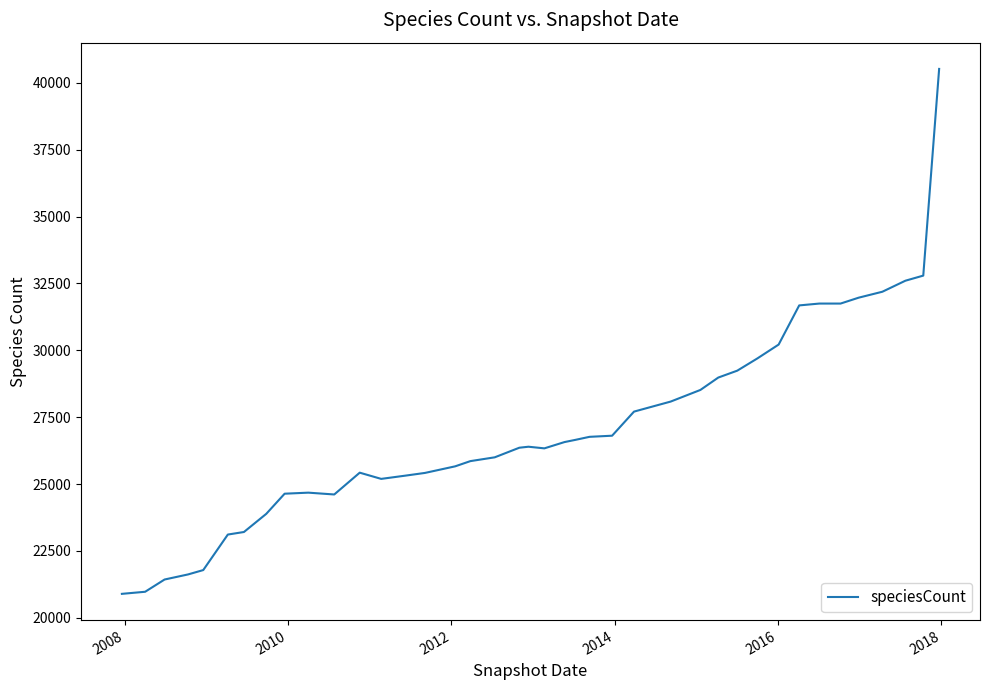

What is the minimum value shown in the chart?

20896